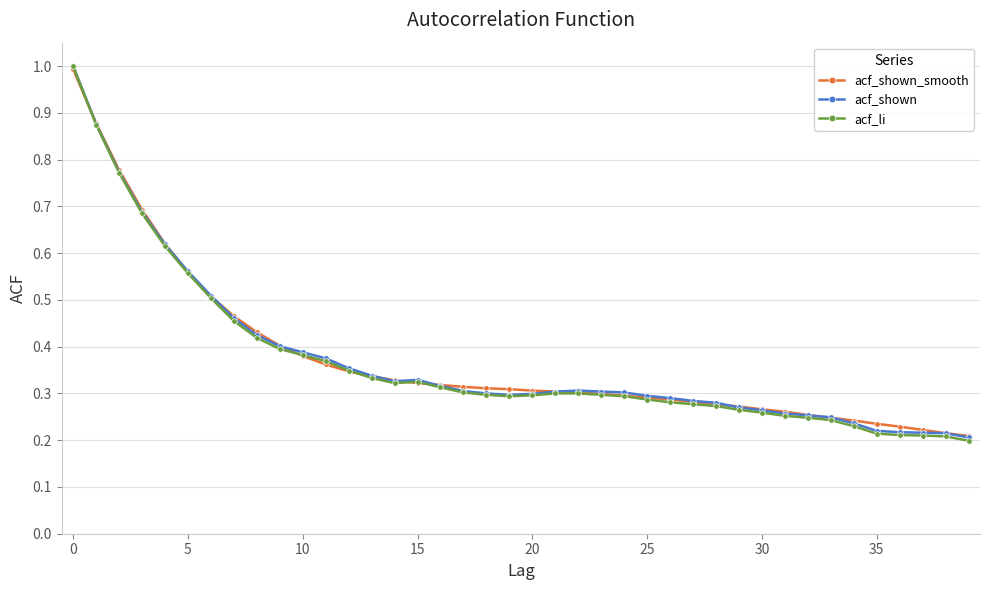

What is the maximum value shown in the chart?

1.0